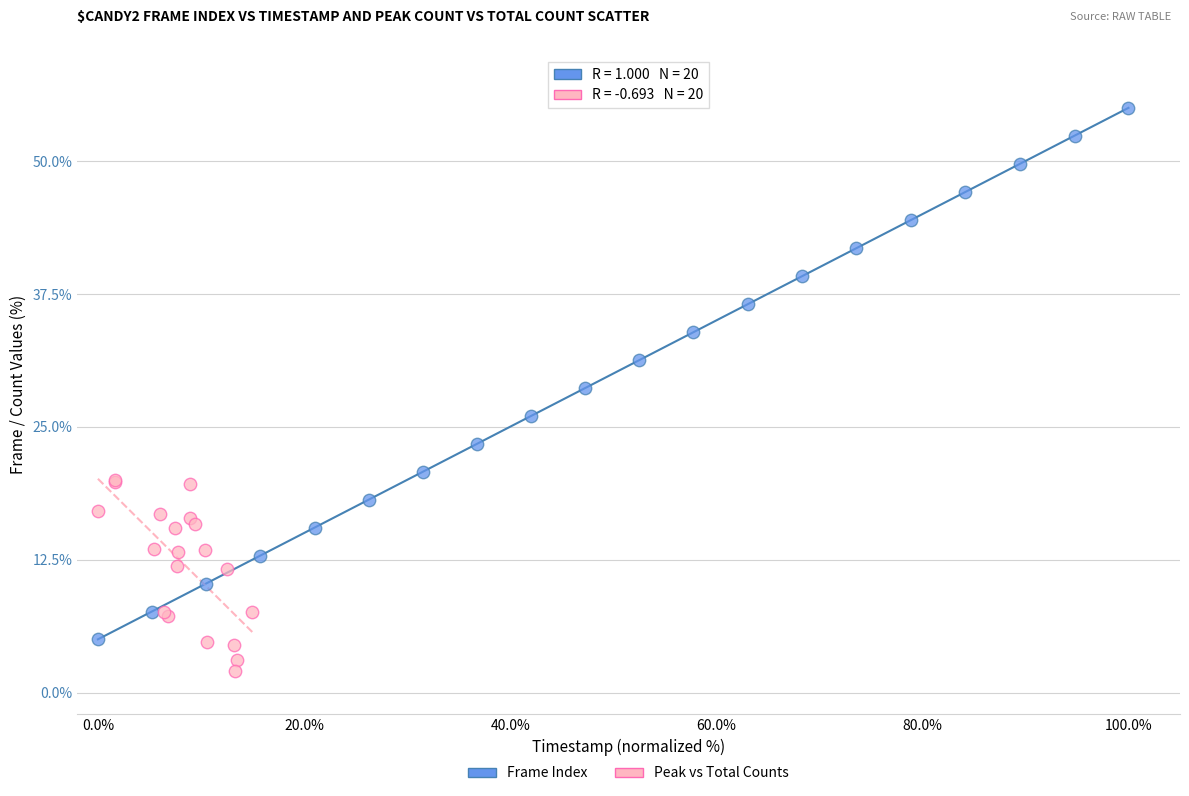

Which series contains the highest Y value?

Frame Index